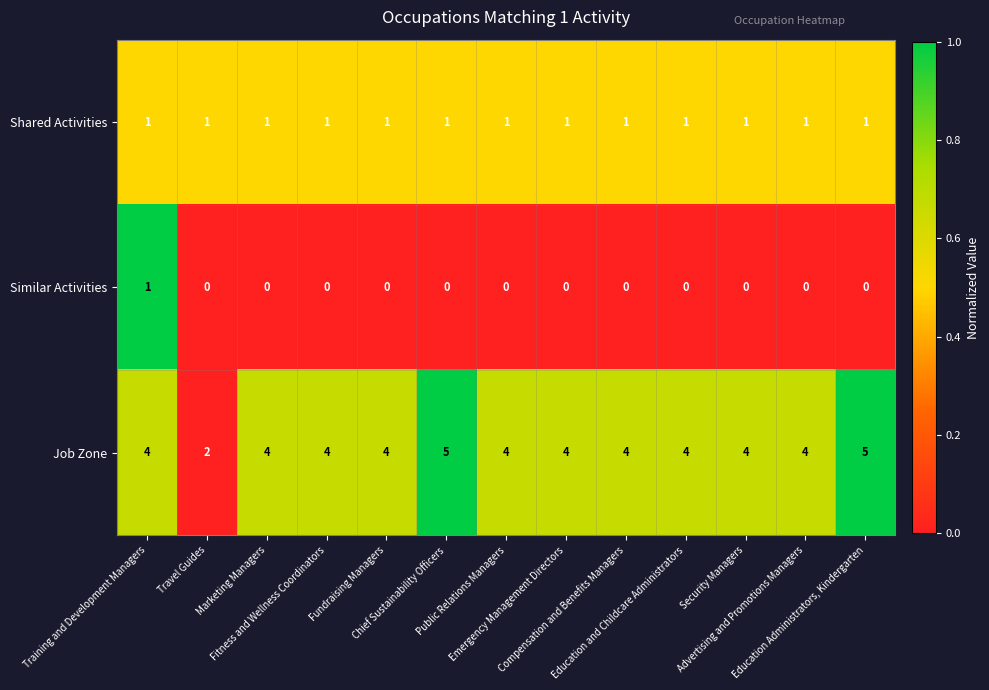

List the series in order of their overall mean, lowest first.

Similar Activities, Shared Activities, Job Zone